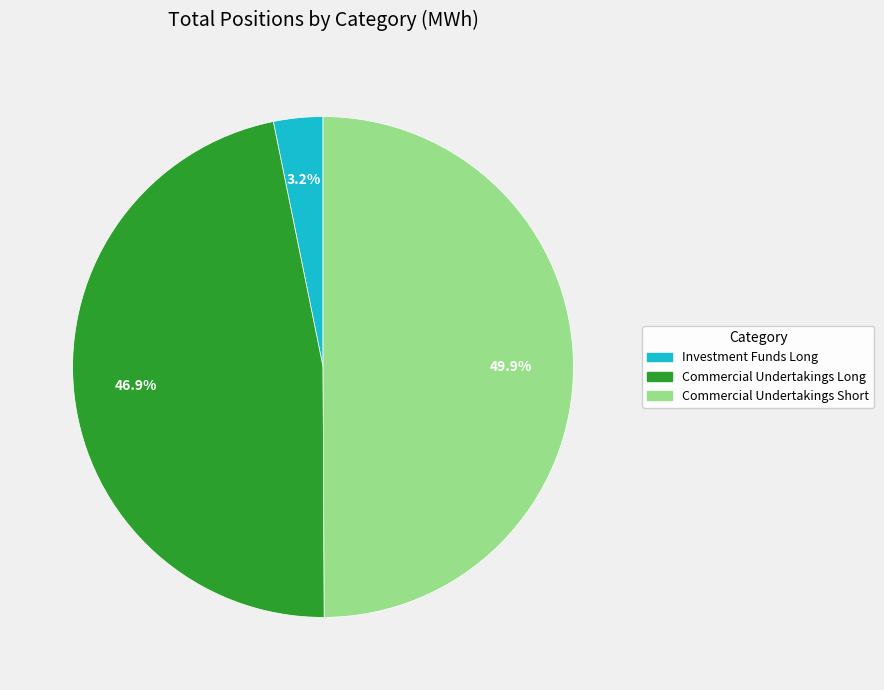

Rank the categories by value from lowest to highest.

Investment Funds Long, Commercial Undertakings Long, Commercial Undertakings Short